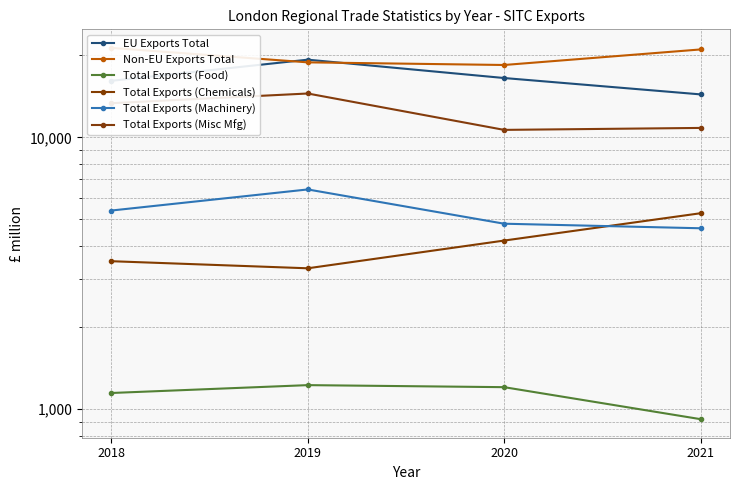

Rank the series by their maximum value, from highest to lowest.

Non-EU Exports Total, EU Exports Total, Total Exports (Misc Mfg), Total Exports (Machinery), Total Exports (Chemicals), Total Exports (Food)